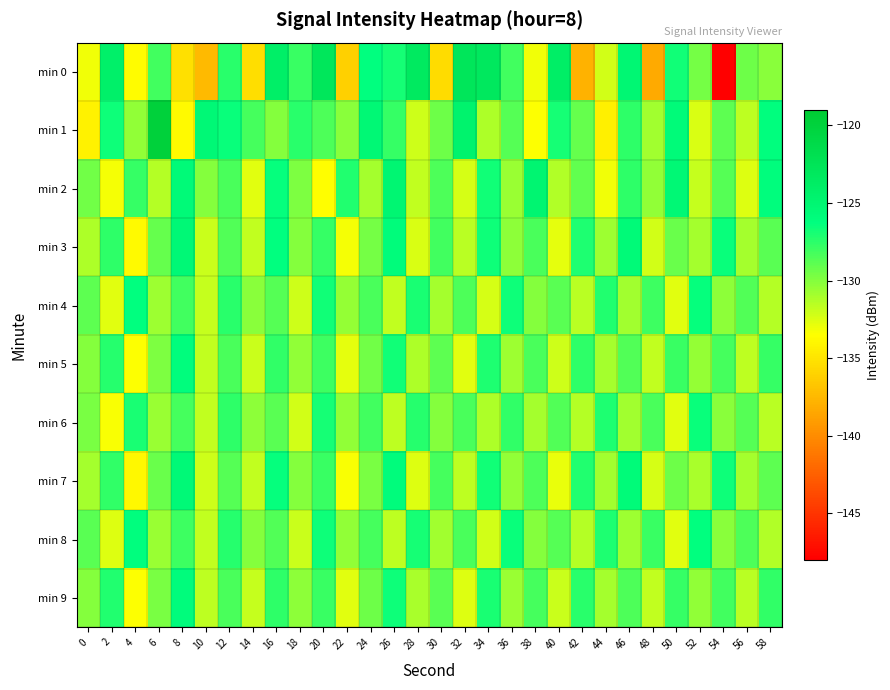

Which has a higher value, 36 or 58?

36